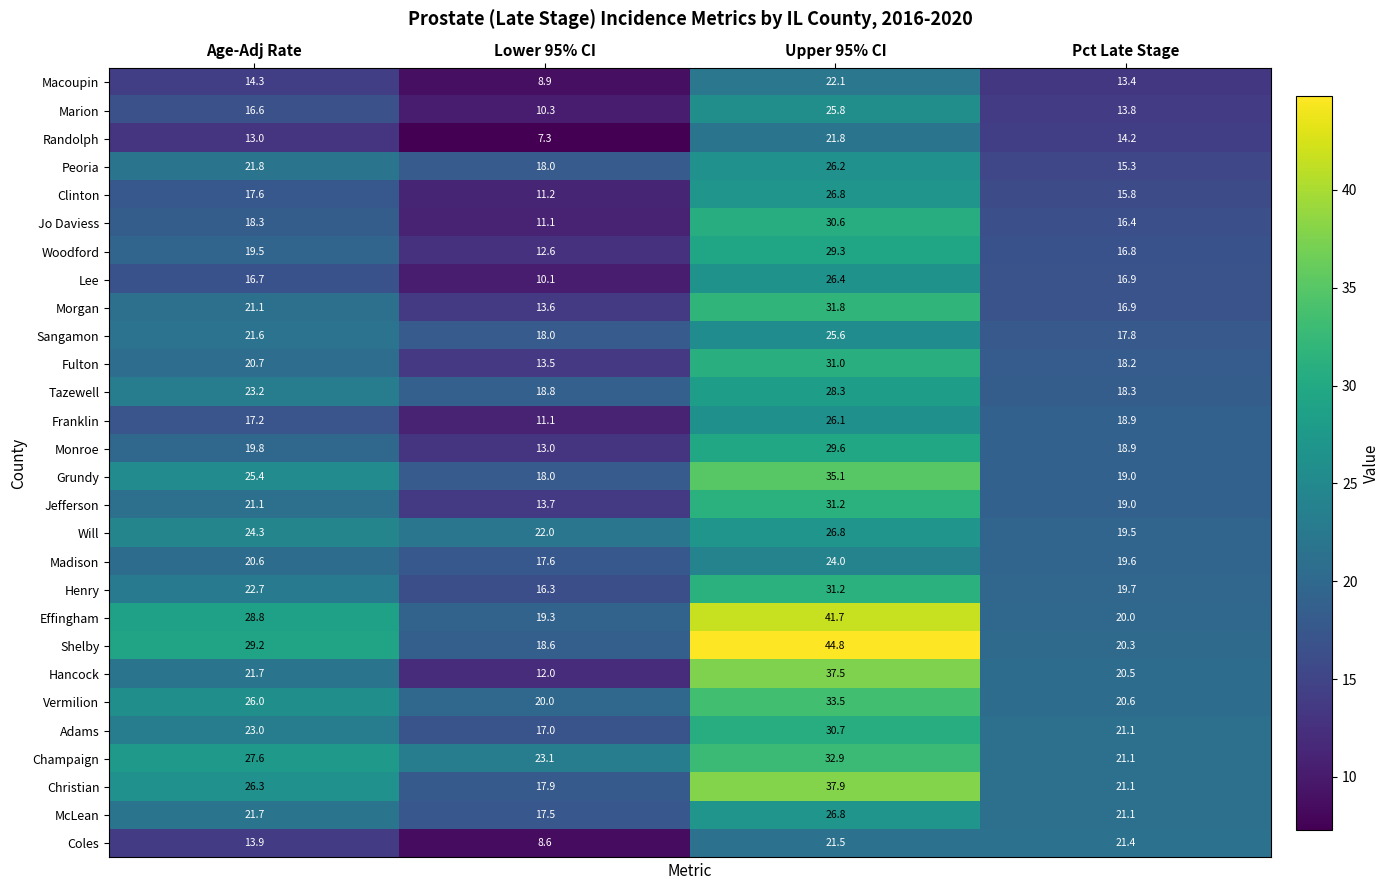

Rank the categories by Madison value from highest to lowest.

Upper 95% CI, Age-Adj Rate, Pct Late Stage, Lower 95% CI